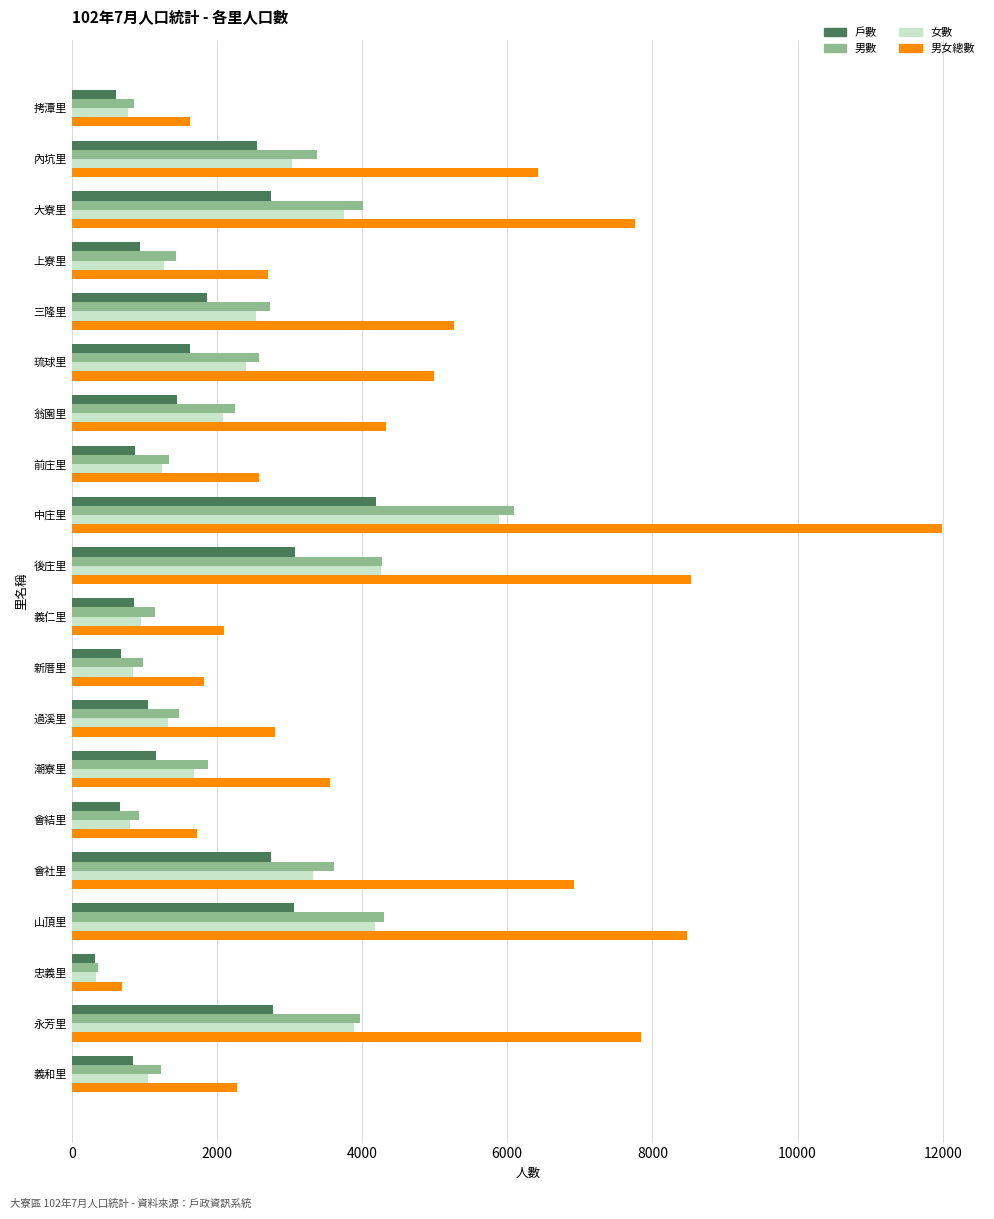

The 女數 series shows 6776 at 山頂里. True or false?

False